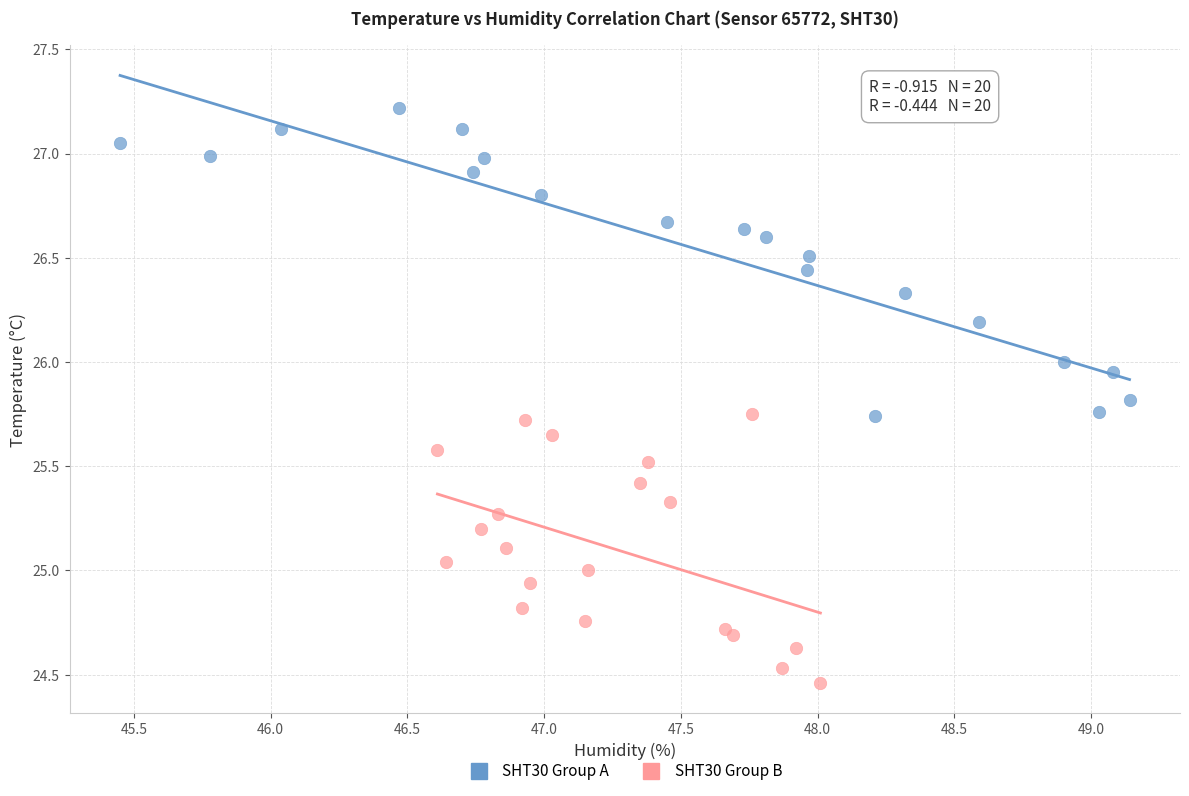

Which series has the largest Y range (max minus min)?

SHT30 Group A